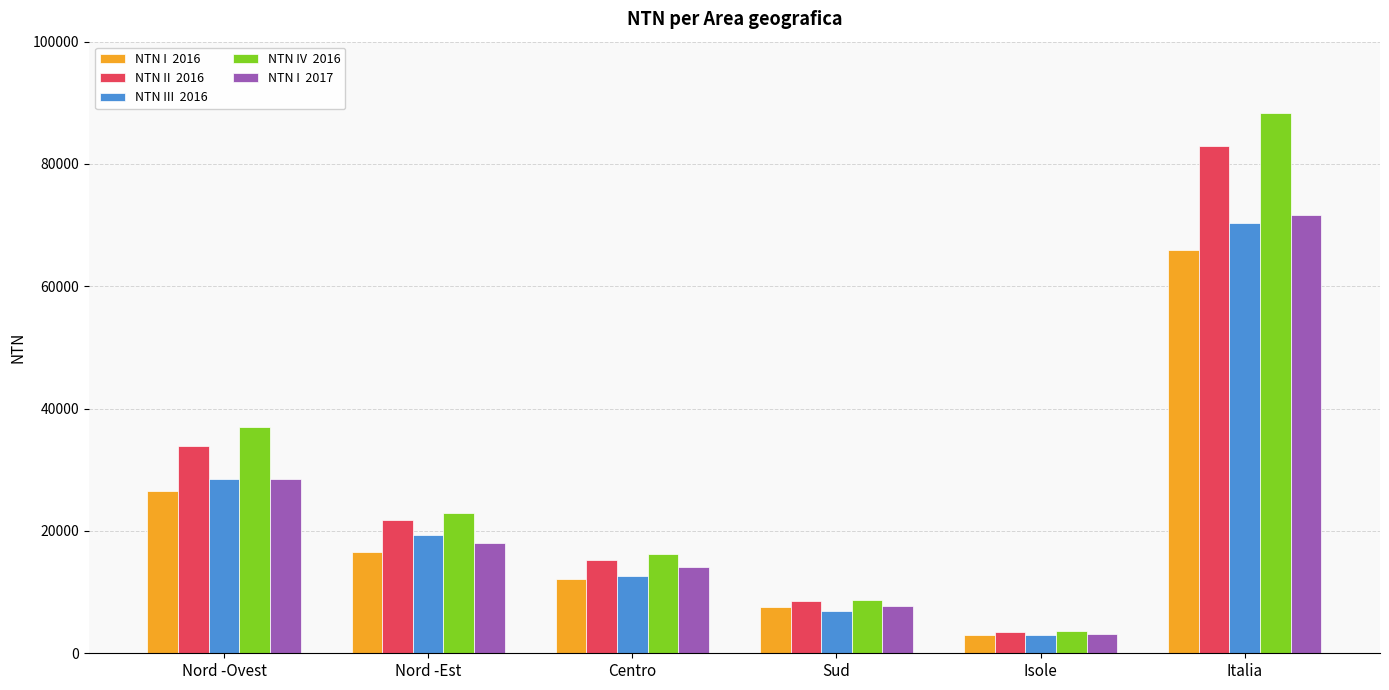

What is the spread (max minus min) of values at Nord -Ovest?

10426.3